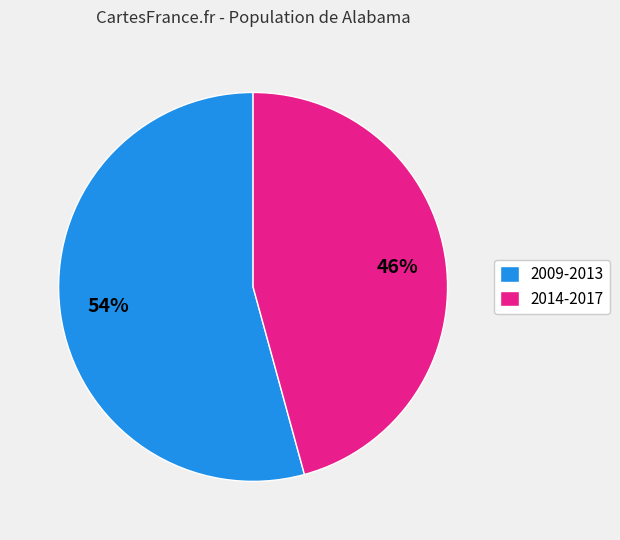

Rank the categories by value from lowest to highest.

2014-2017, 2009-2013